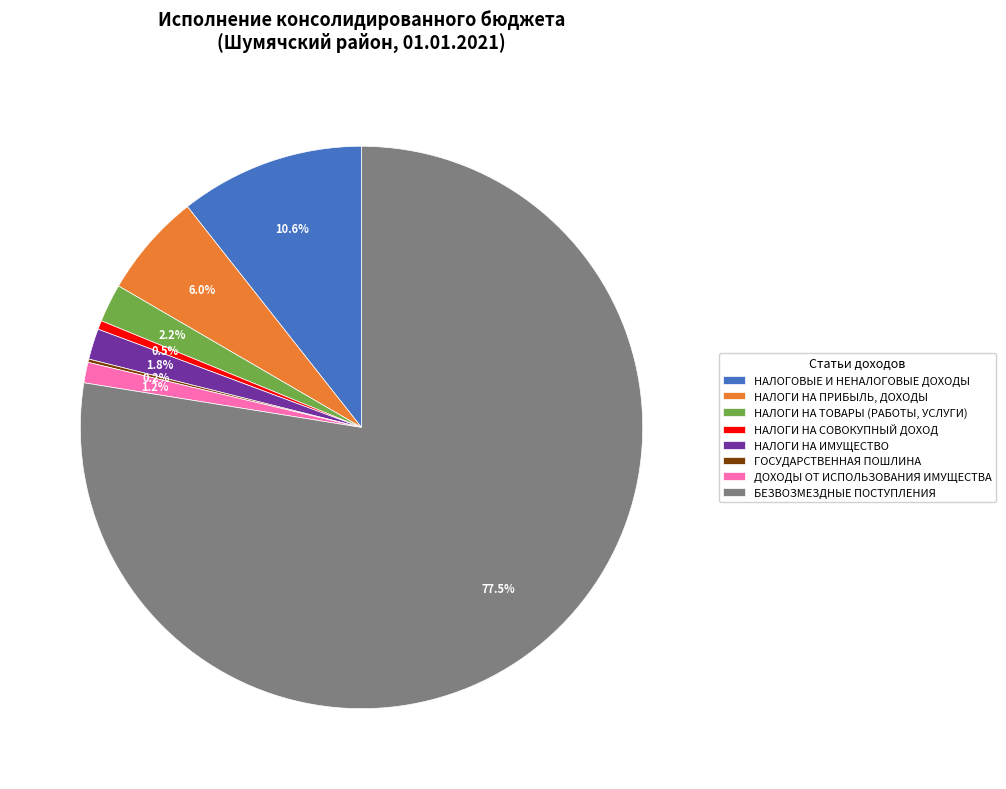

Between НАЛОГИ НА ИМУЩЕСТВО and НАЛОГИ НА ПРИБЫЛЬ, ДОХОДЫ, which is larger?

НАЛОГИ НА ПРИБЫЛЬ, ДОХОДЫ